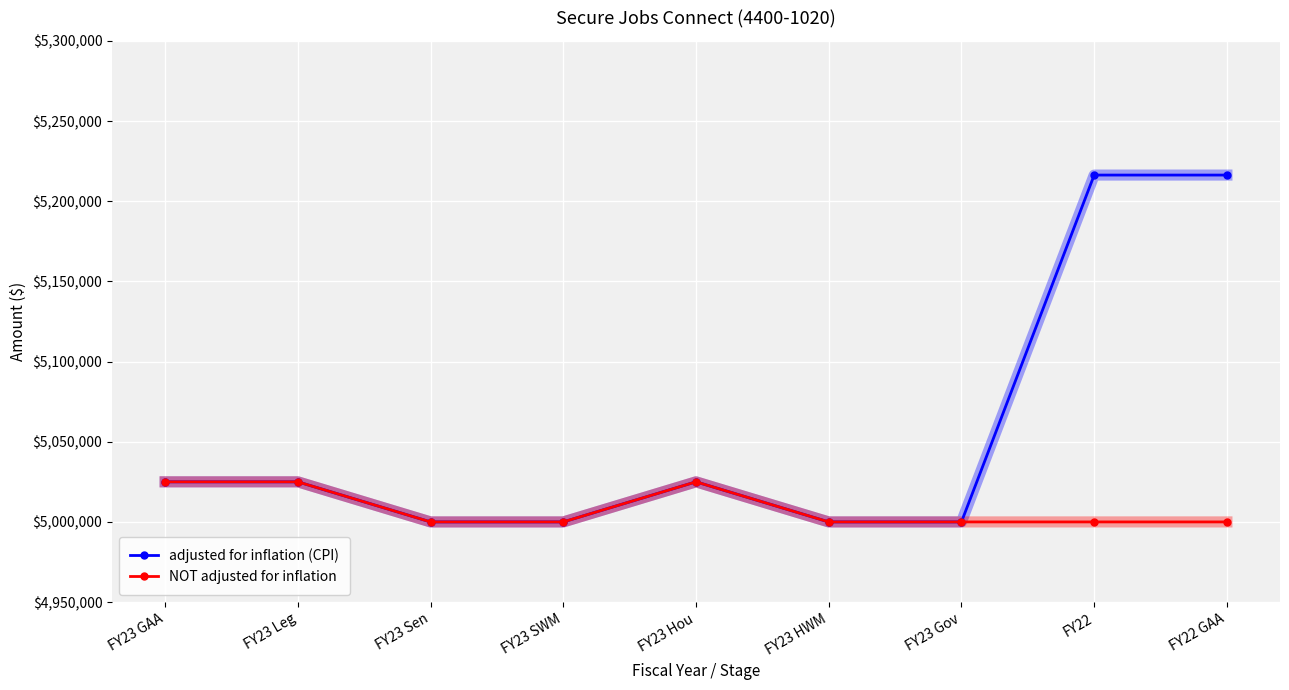

Reading left to right, list all the values displayed in this chart.

adjusted for inflation (CPI): 5025000	5025000	5000000	5000000	5025000	5000000	5000000	5216311	5216311
NOT adjusted for inflation: 5025000	5025000	5000000	5000000	5025000	5000000	5000000	5000000	5000000